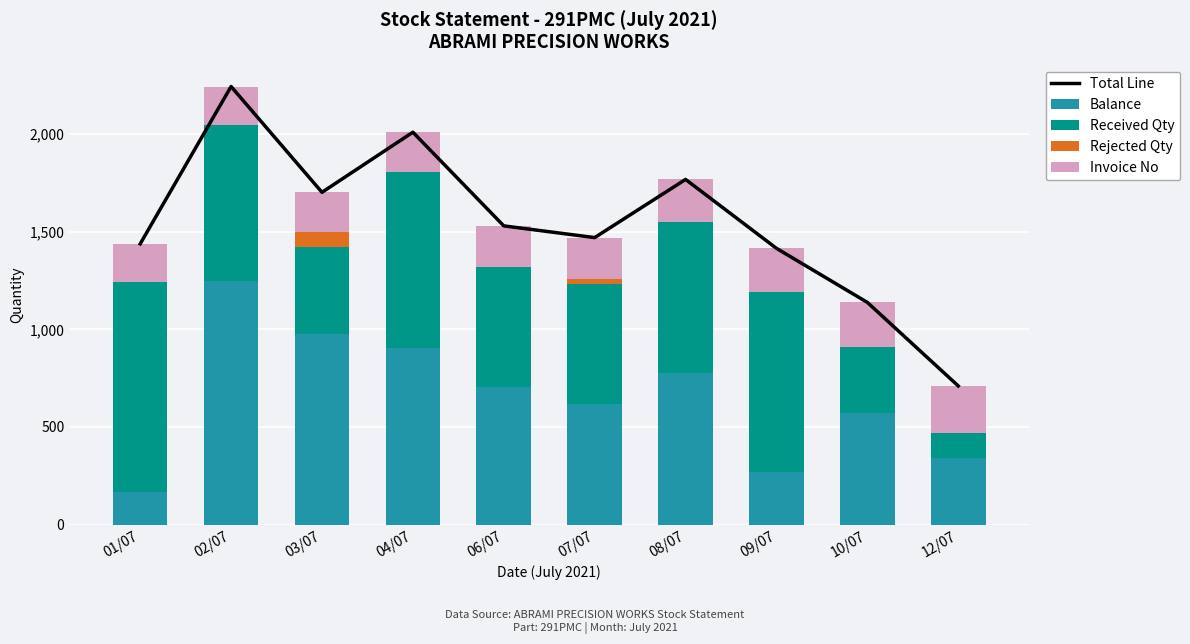

What is the spread (max minus min) of values at 01/07?

1438